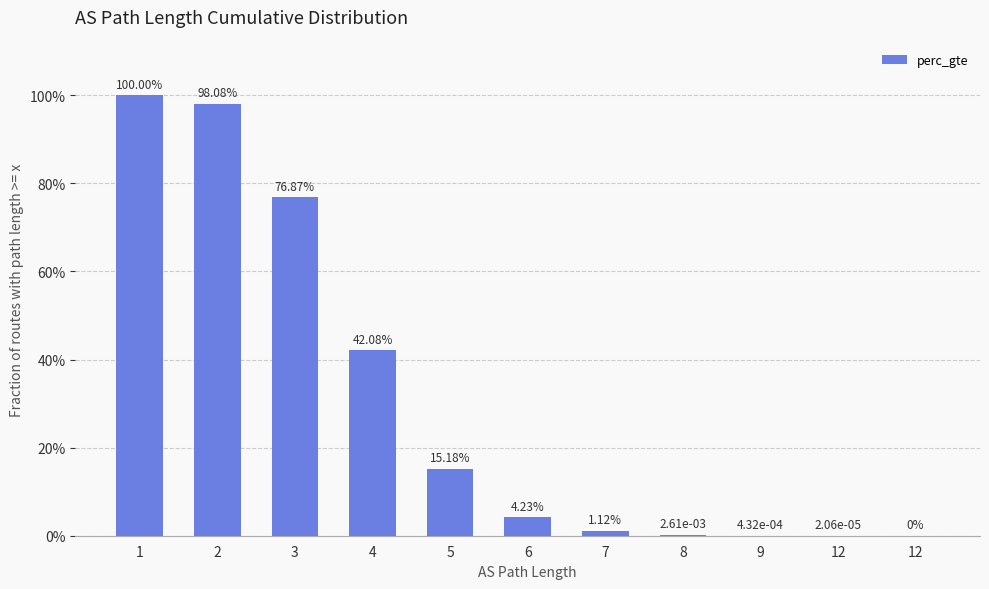

List the labels in order of value, smallest first.

12, 12, 9, 8, 7, 6, 5, 4, 3, 2, 1